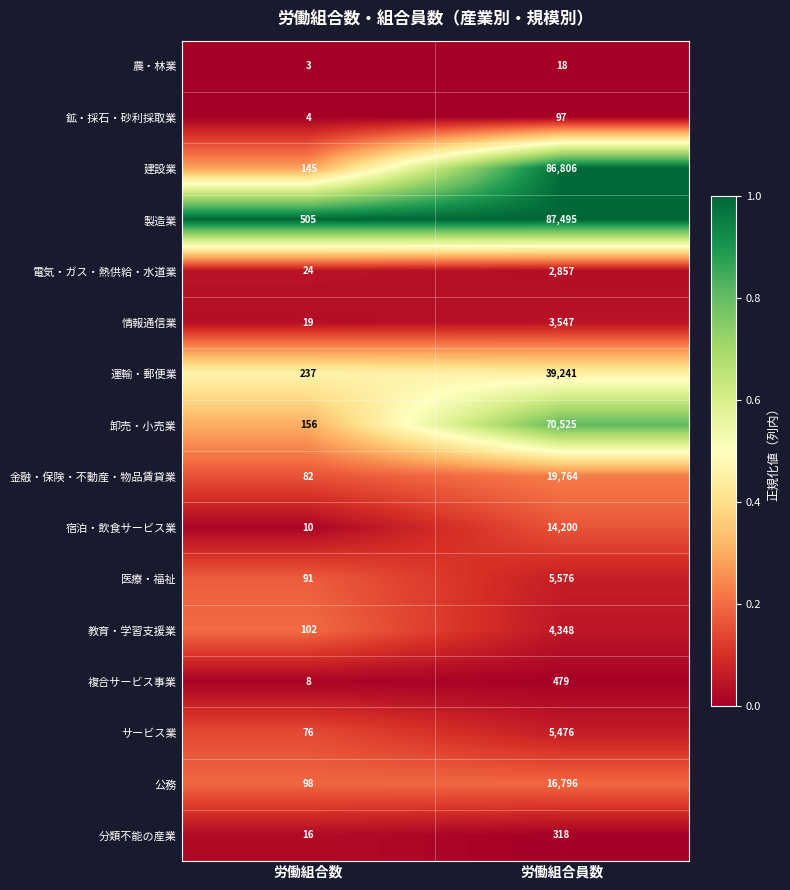

What is the total value across all series at 労働組合数?

1576